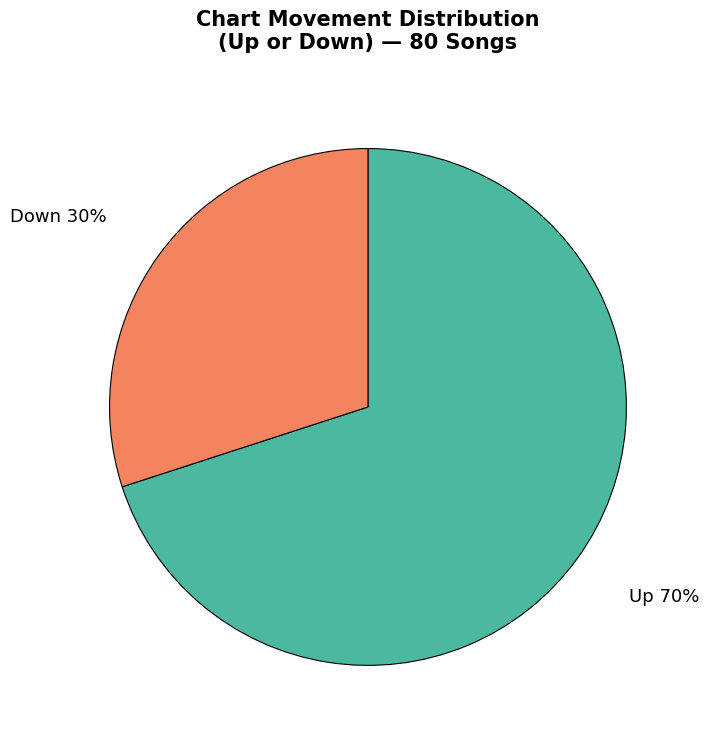

Approximately how many times larger is the value at Down compared to Up?

0.4